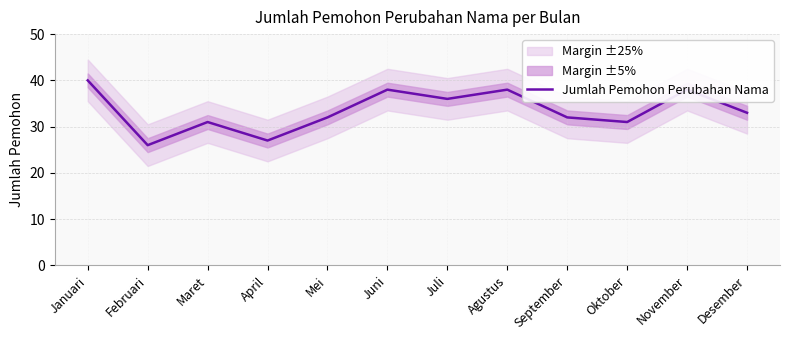

How many values exceed 33?

5